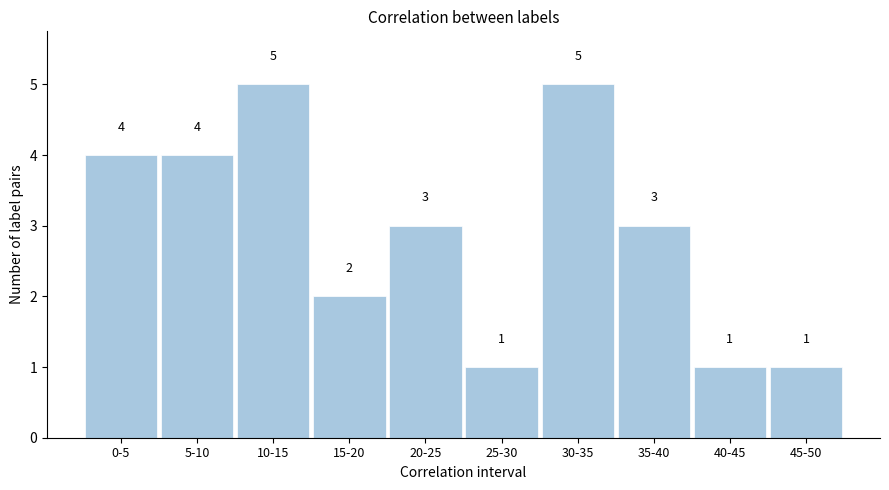

Reading right to left, extract all data points from this chart.

1	1	3	5	1	3	2	5	4	4